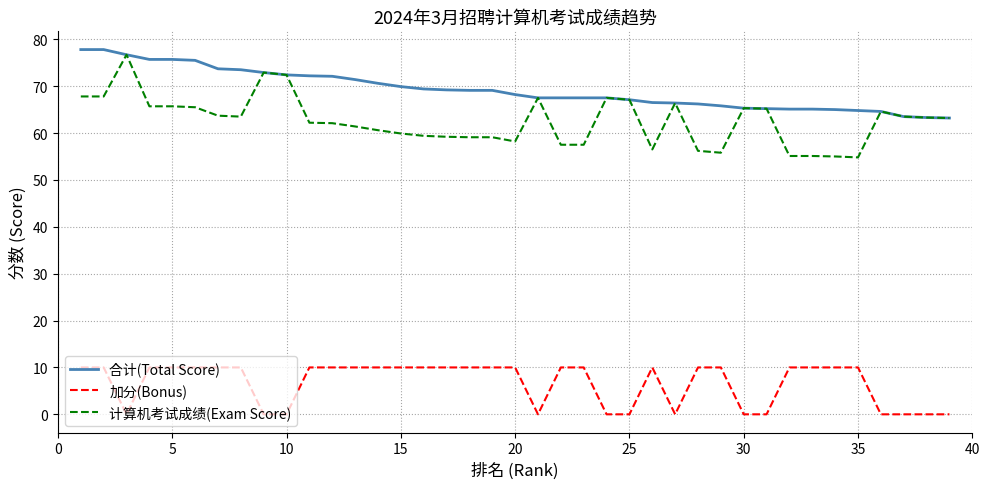

Which series has the widest spread of values?

计算机考试成绩(Exam Score)